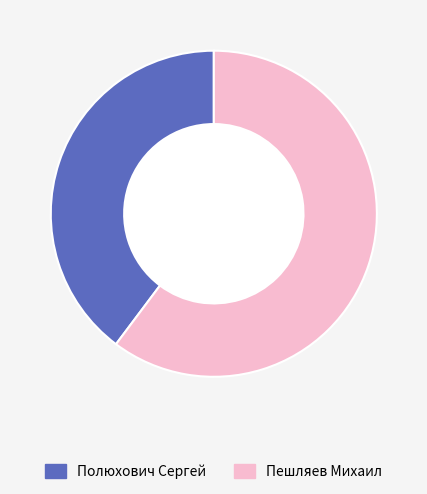

Rank the categories by value from lowest to highest.

Полюхович Сергей, Пешляев Михаил